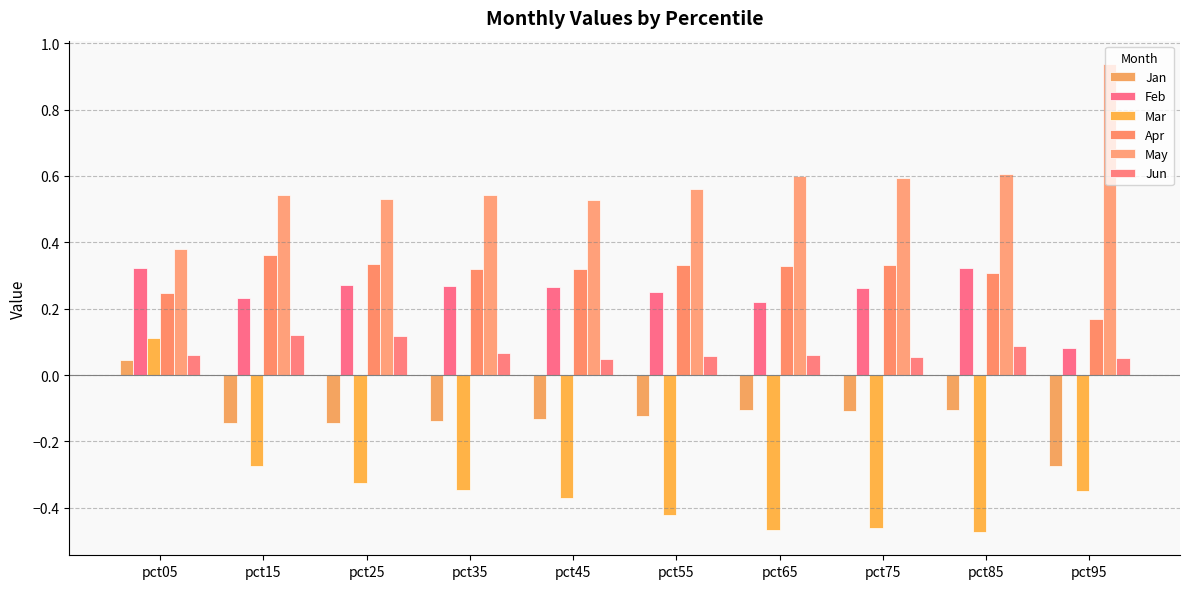

Reading right to left, list all the values displayed in this chart.

Jan: -0.3	-0.1	-0.1	-0.1	-0.1	-0.1	-0.1	-0.1	-0.1	0.0
Feb: 0.1	0.3	0.3	0.2	0.2	0.3	0.3	0.3	0.2	0.3
Mar: -0.3	-0.5	-0.5	-0.5	-0.4	-0.4	-0.3	-0.3	-0.3	0.1
Apr: 0.2	0.3	0.3	0.3	0.3	0.3	0.3	0.3	0.4	0.2
May: 0.9	0.6	0.6	0.6	0.6	0.5	0.5	0.5	0.5	0.4
Jun: 0.1	0.1	0.1	0.1	0.1	0.0	0.1	0.1	0.1	0.1